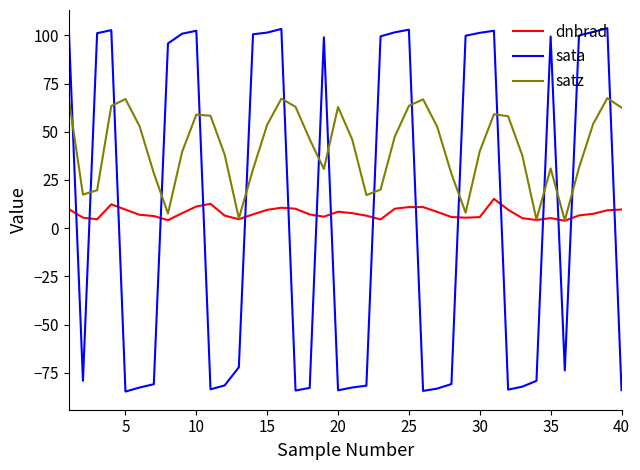

Which series has the widest spread of values?

sata